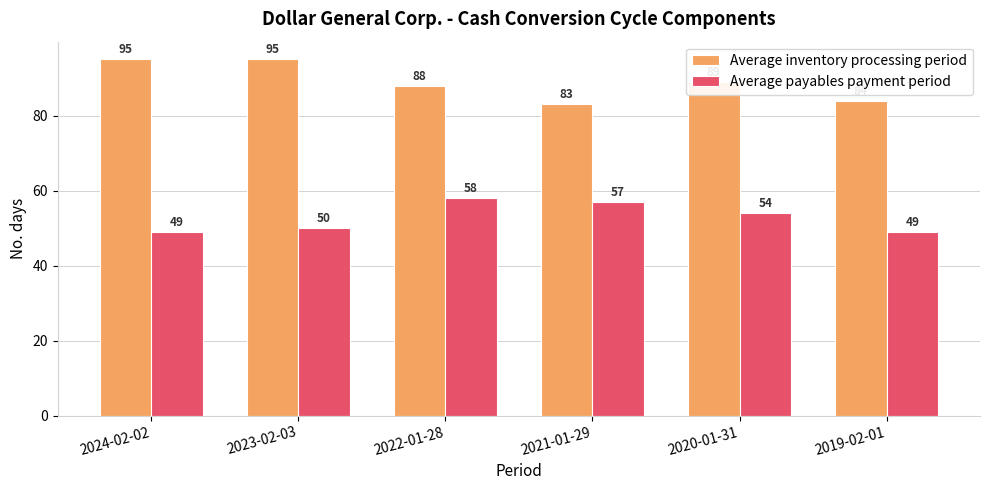

What position from the right is 2024-02-02?

6